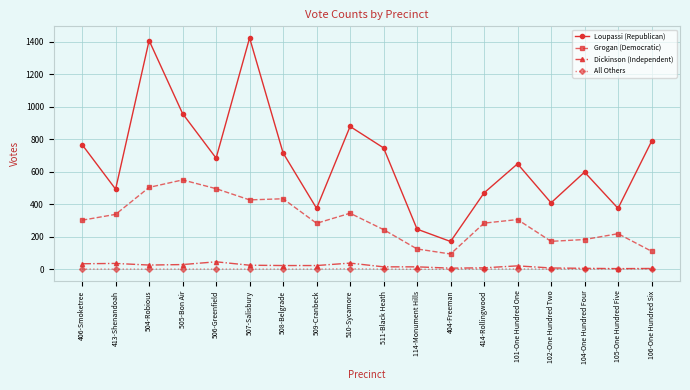

Between 507-Salisbury and 511-Black Heath, which series saw the biggest shift?

Loupassi (Republican)